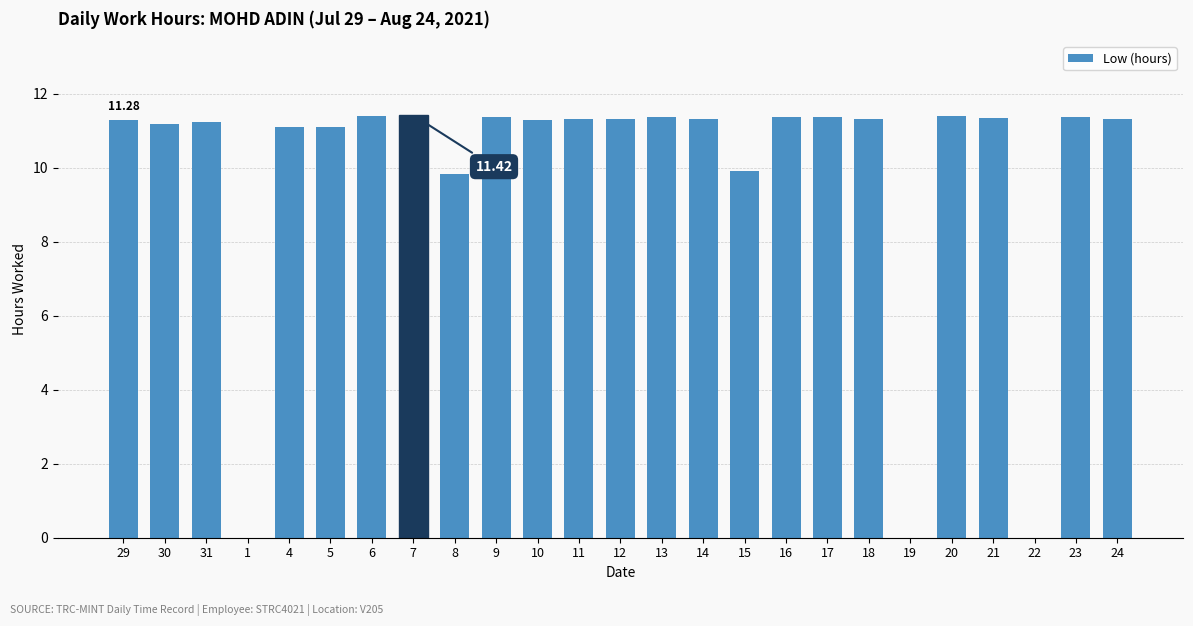

What is the ratio of the value at 20 to the value at 24?

1.0